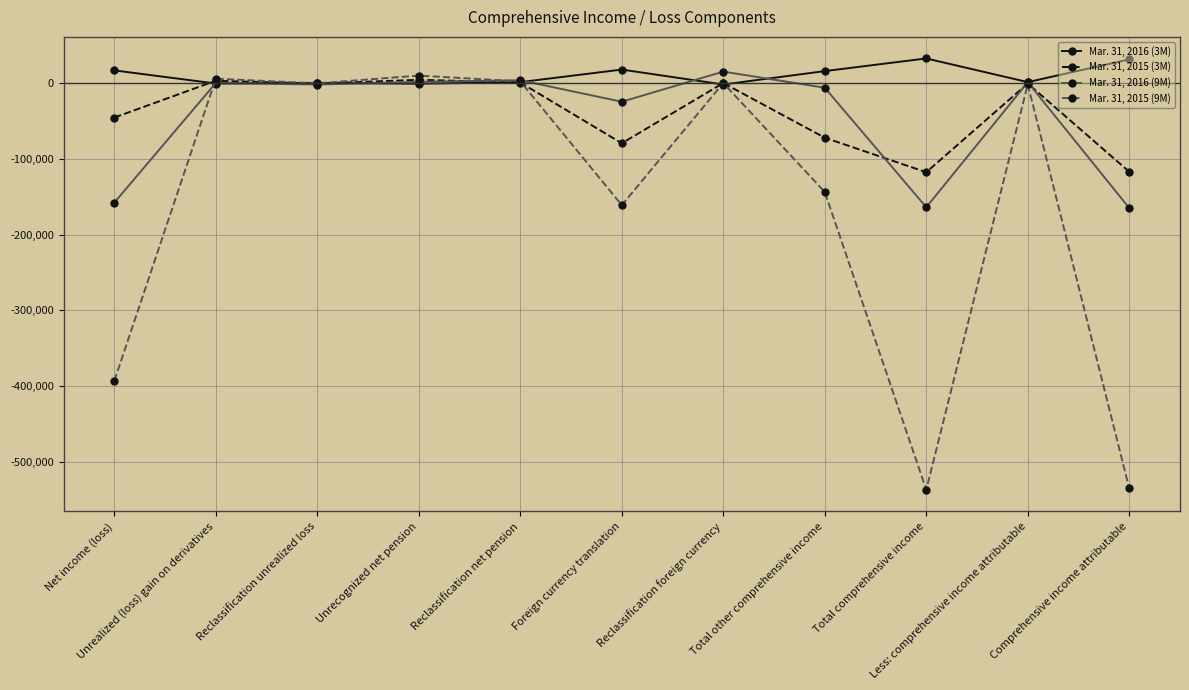

In Mar. 31, 2016 (3M), how many points are higher than both neighbors (excluding endpoints)?

3